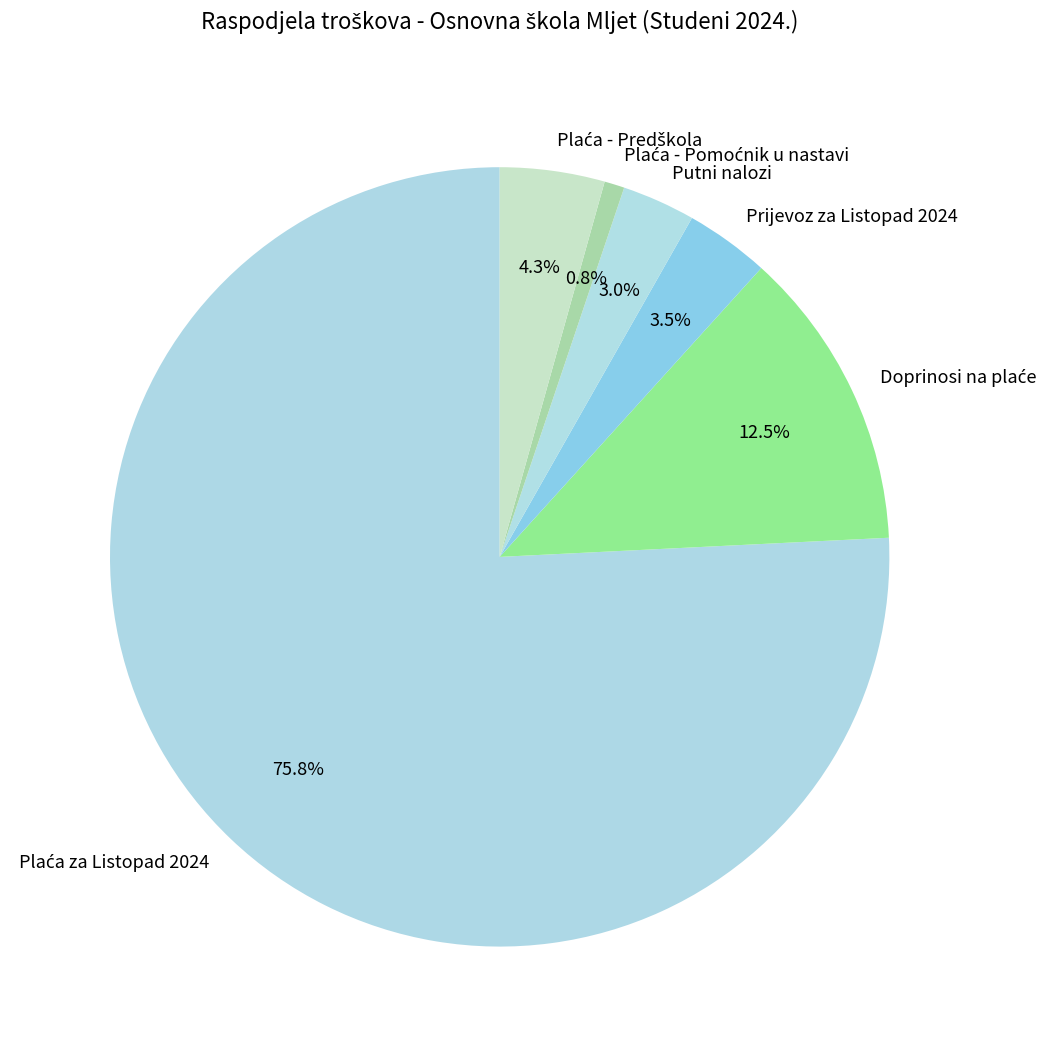

Does any single category account for the majority?

Yes